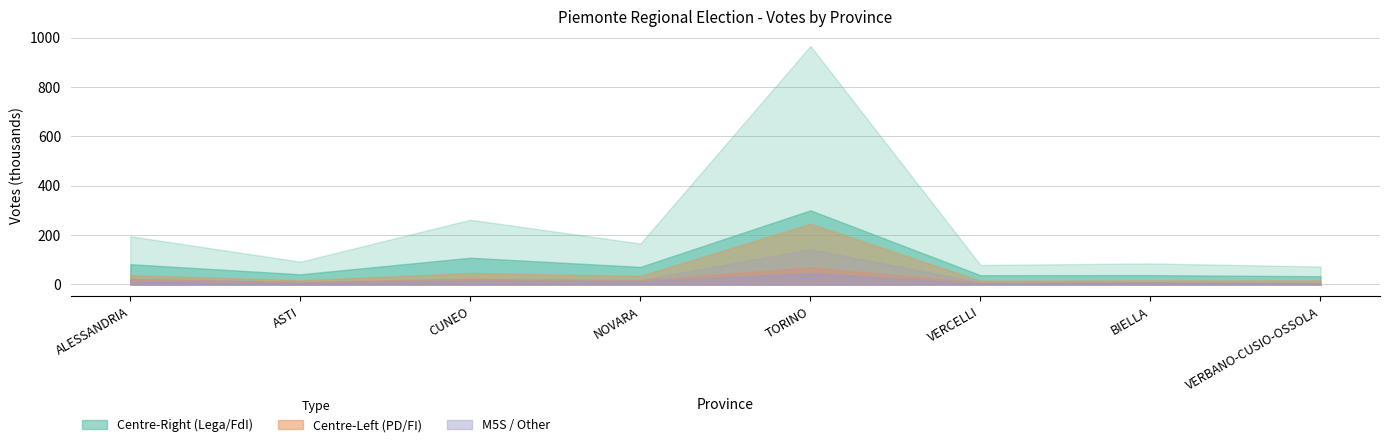

What is the sum of the PARTITO DEMOCRATICO values at TORINO and ASTI?

263136